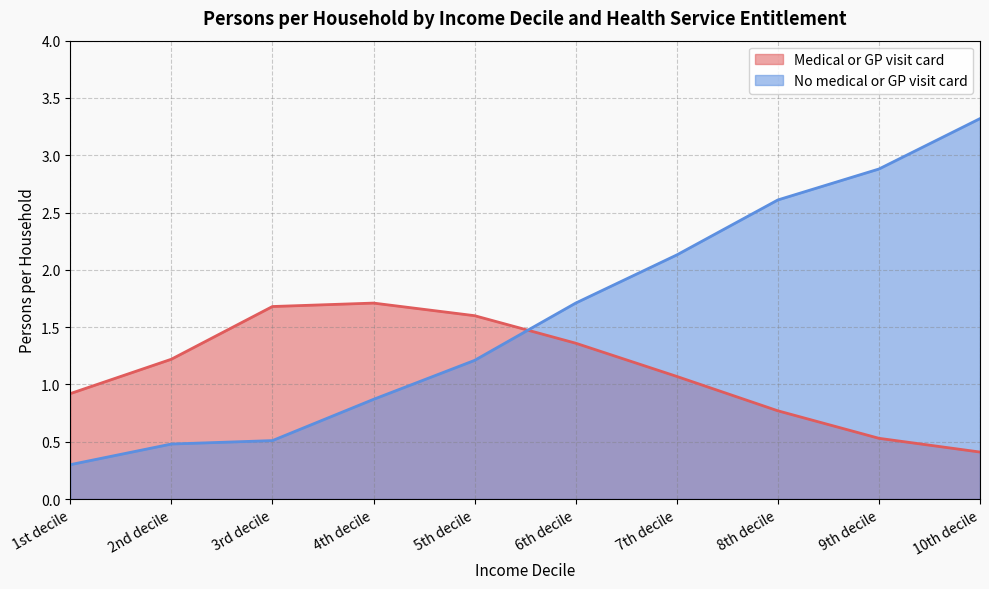

Does the chart display data point markers on the line(s)?

No